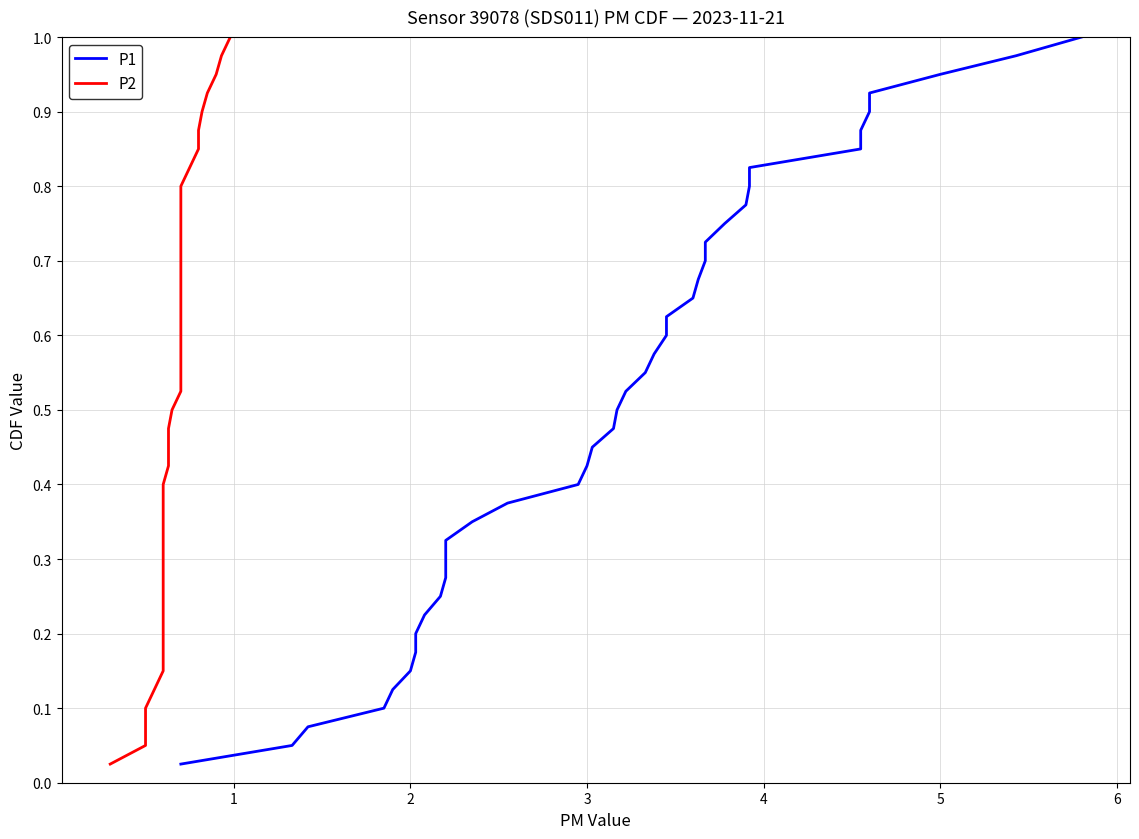

True or false: P2 and P1 intersect in this chart.

False